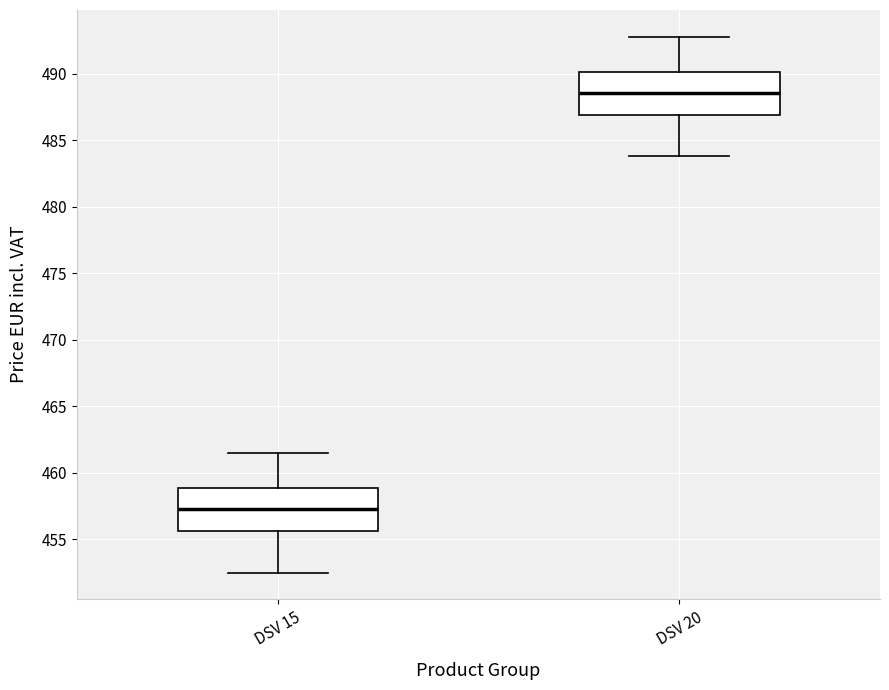

Reading left to right, read every box against the y-axis: the position of its median line, the range the box covers, and the ends of its whiskers. The values are not printed on the chart, so give them approximately, as read against the axis.

DSV 15: median 457.0, box 455.5 to 459.0, whiskers 452.5 to 461.5
DSV 20: median 488.5, box 487.0 to 490.0, whiskers 484.0 to 493.0